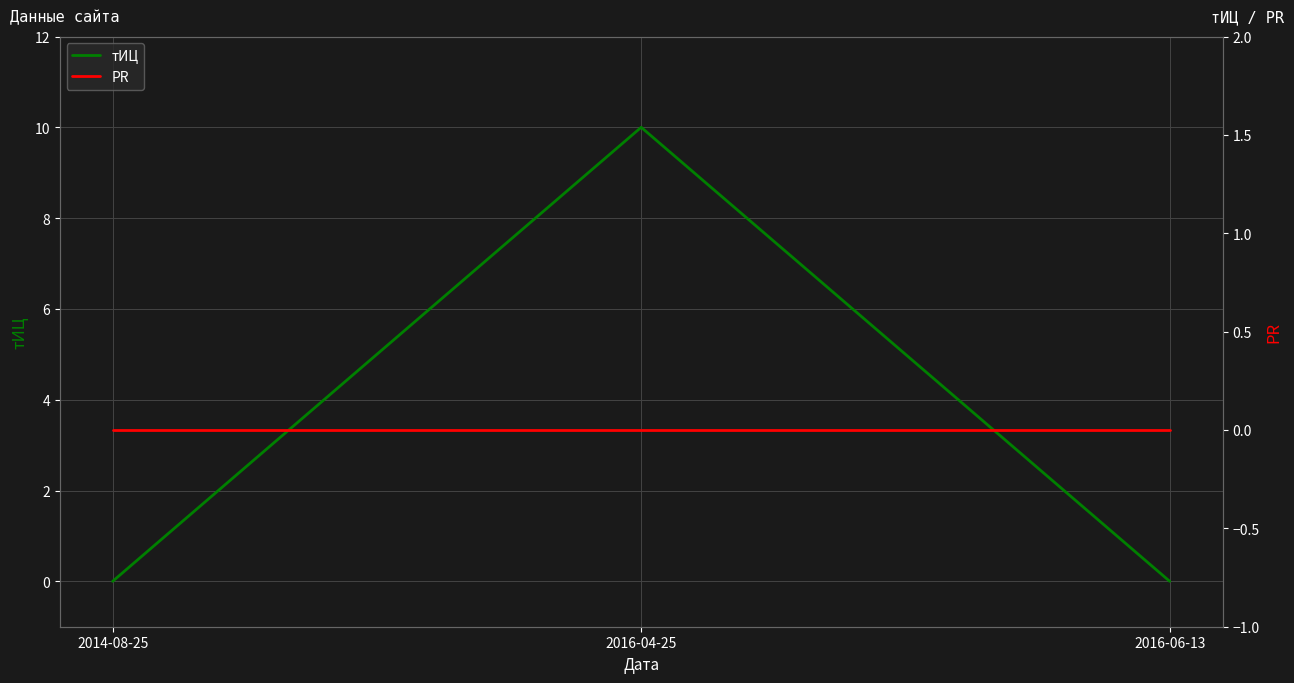

How many lines are shown in the chart?

2